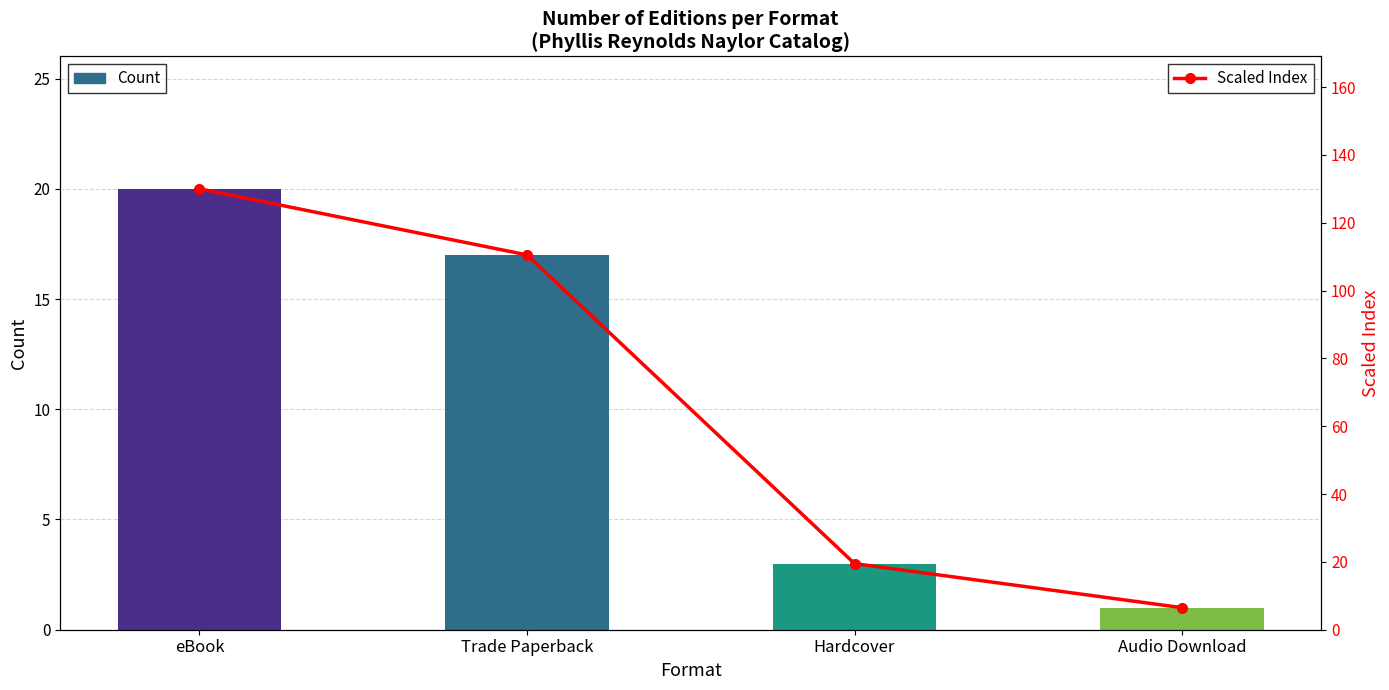

What is the total value across all series at Audio Download?

7.5